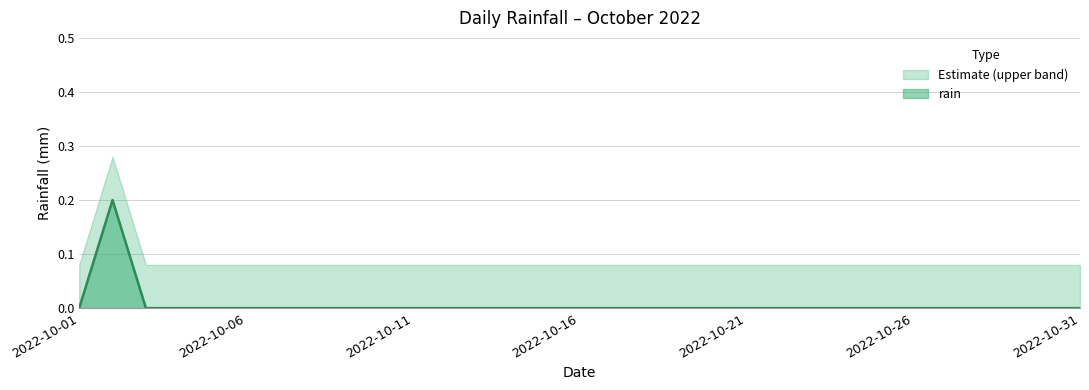

True or false: the data shows 0.0 at 2022-10-13.

True